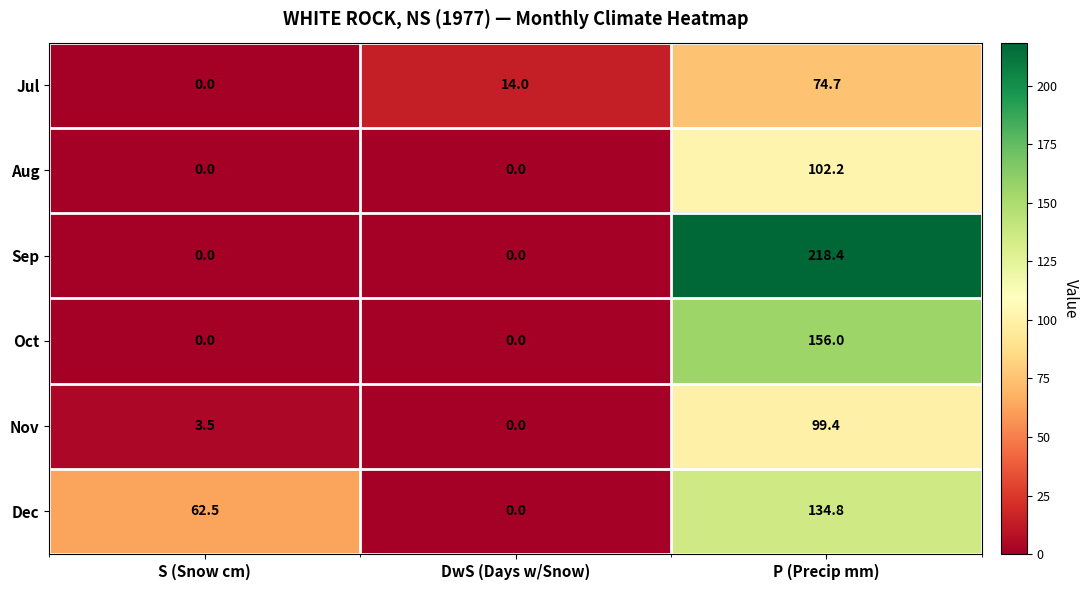

What is the maximum value shown in the chart?

218.4